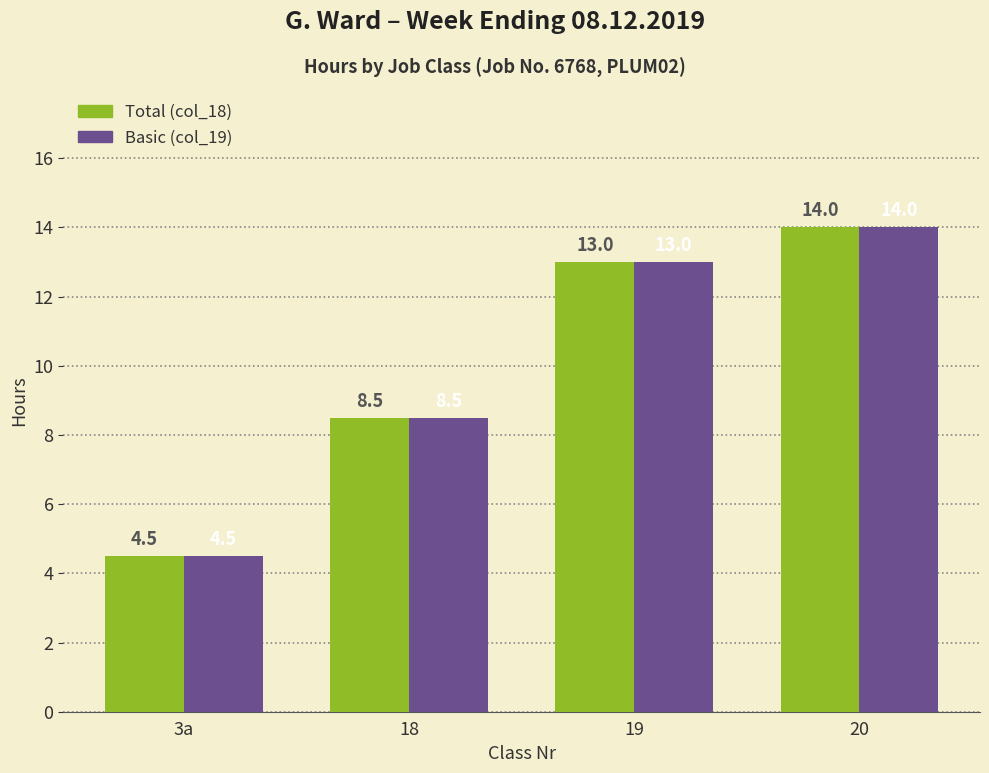

Rank the categories by Basic (col_19) value from highest to lowest.

20, 19, 18, 3a